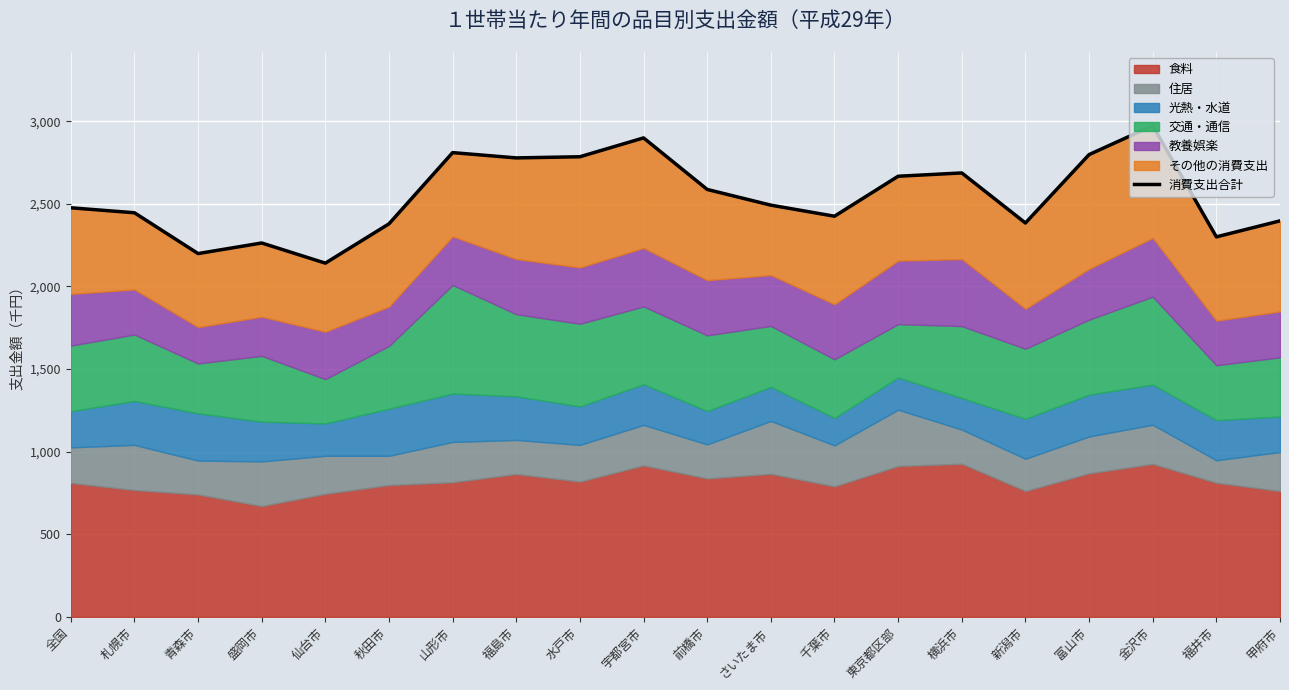

Which label corresponds to the smallest value in the chart?

仙台市